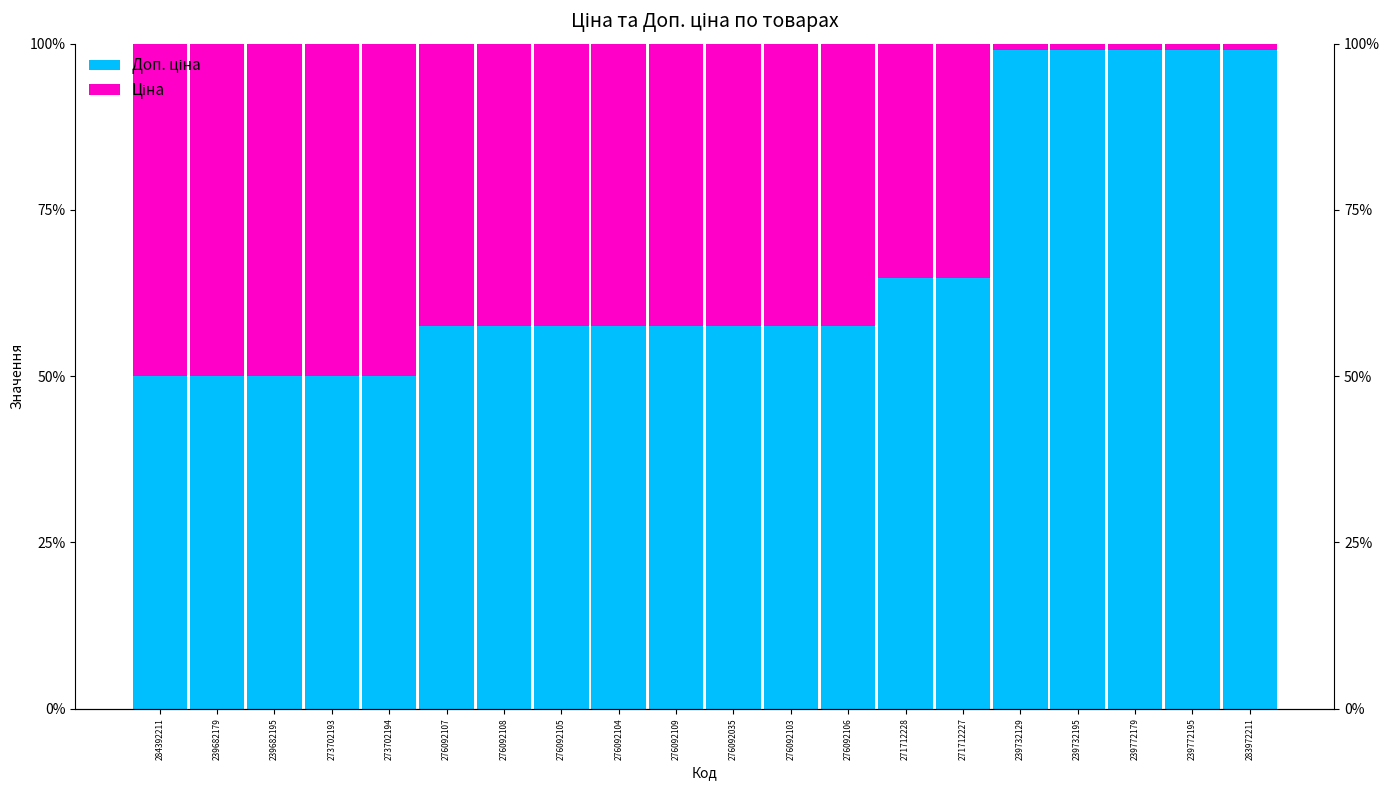

Which series has the largest range (max minus min)?

Доп. ціна